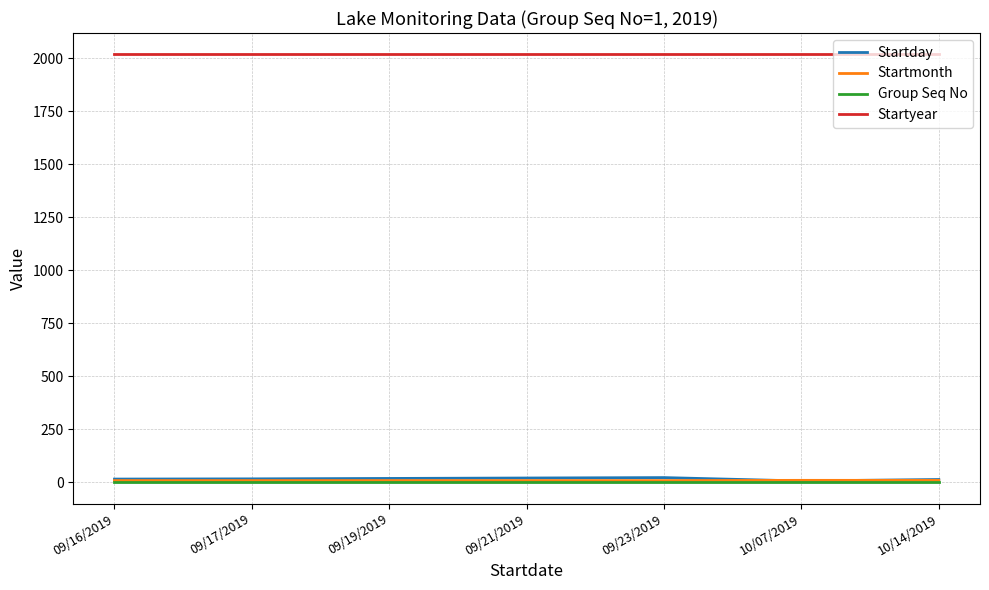

True or false: Startmonth has a value of 9 at 09/16/2019.

True